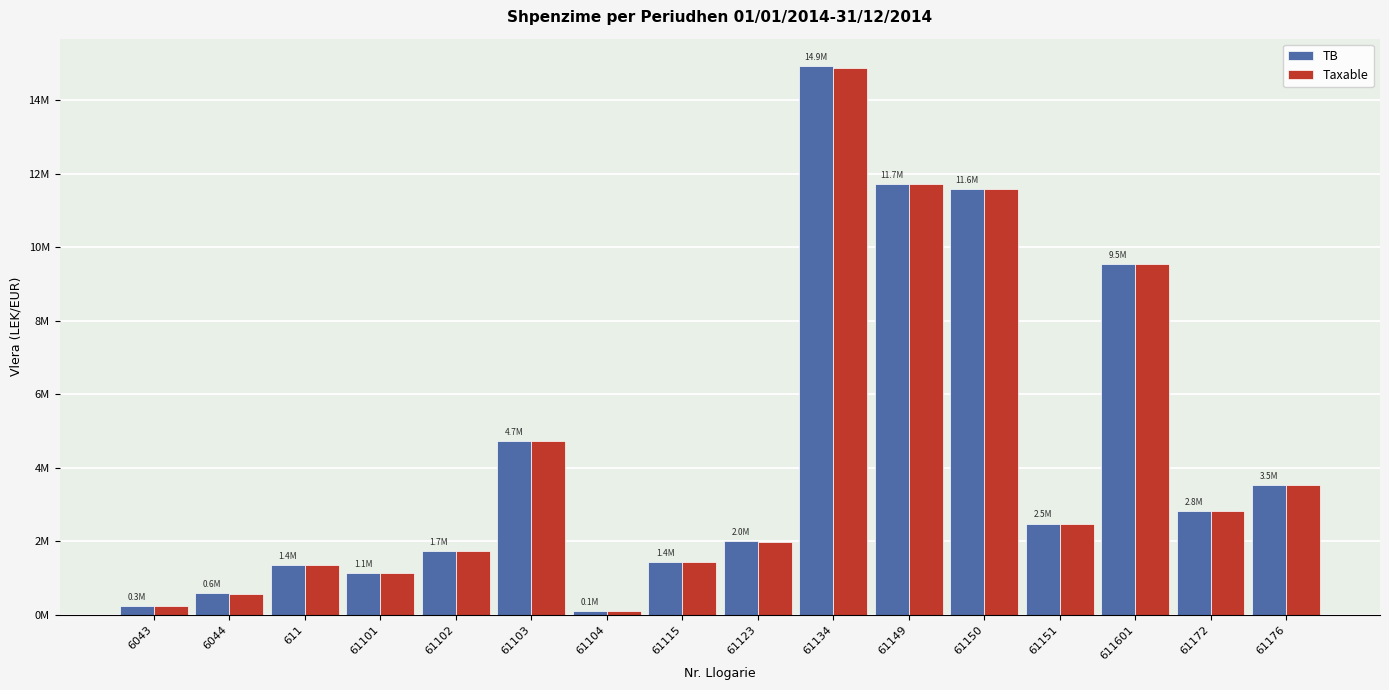

What is the difference between the maximum and second lowest values in the TB series?

14680931.7